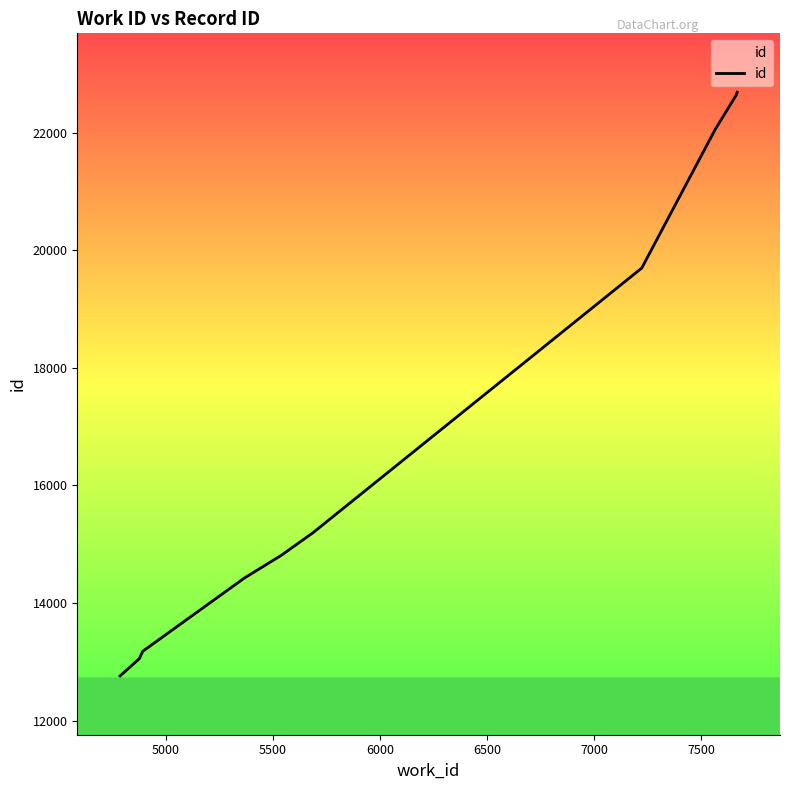

What is the difference between the maximum and minimum values?

9926